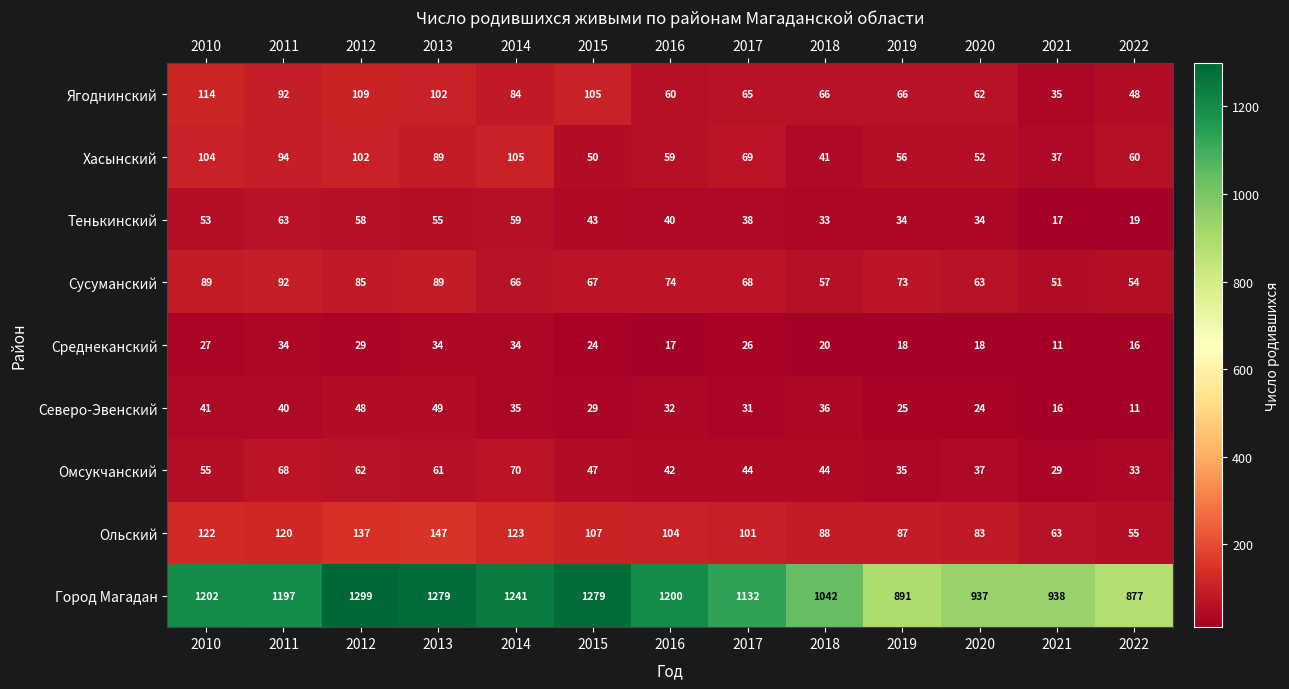

How many distinct data groups are displayed?

9